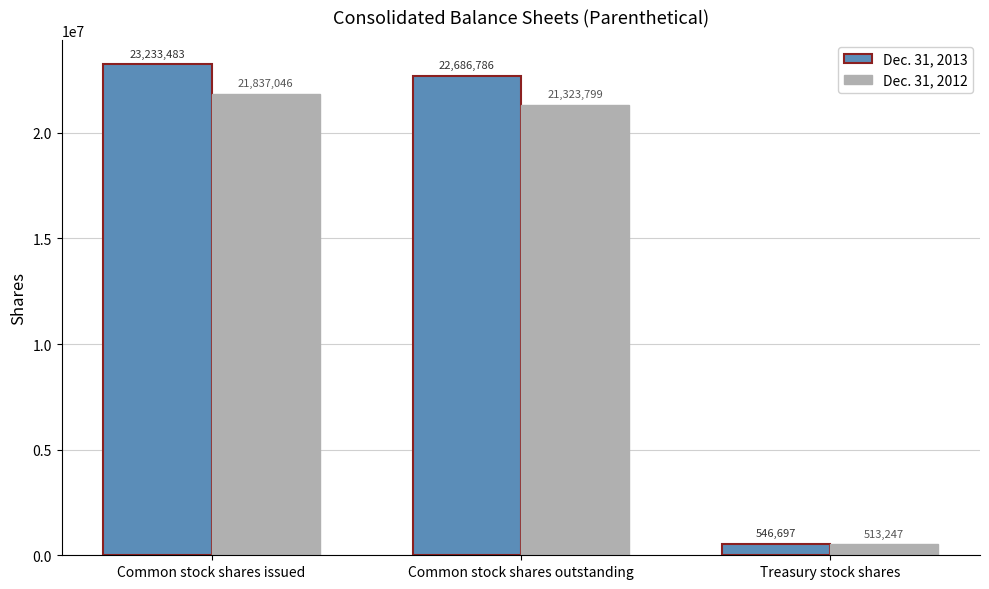

What is the greatest value displayed?

23233483